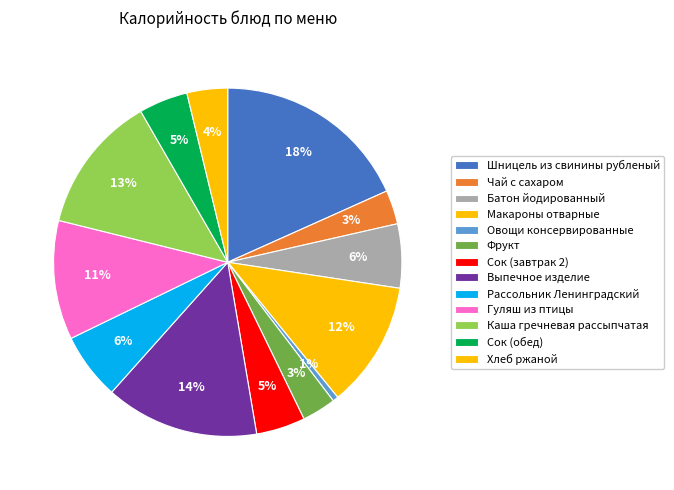

The Каша гречневая рассыпчатая slice represents 13% of the pie. True or false?

True